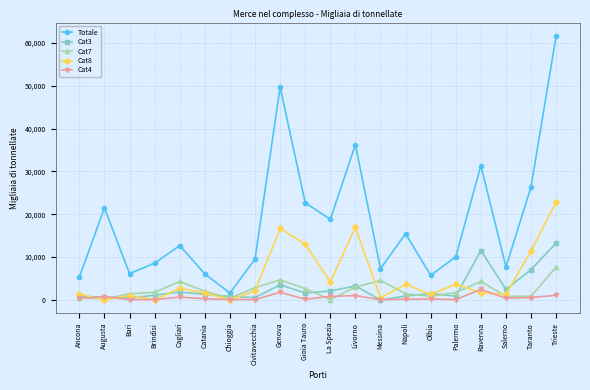

Which series has the largest range (max minus min)?

Totale